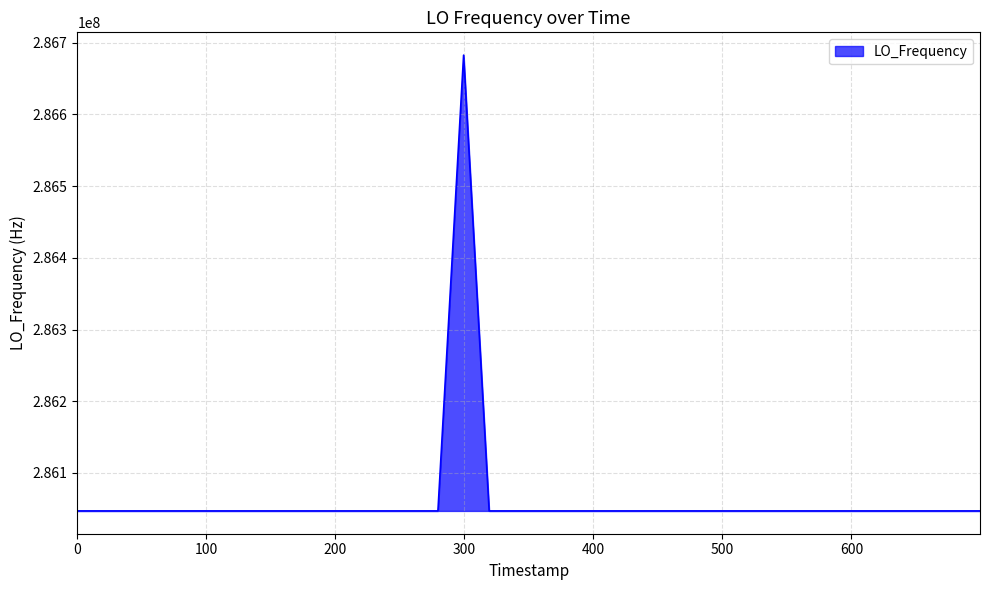

What is the difference between the second highest and minimum values?

4.2